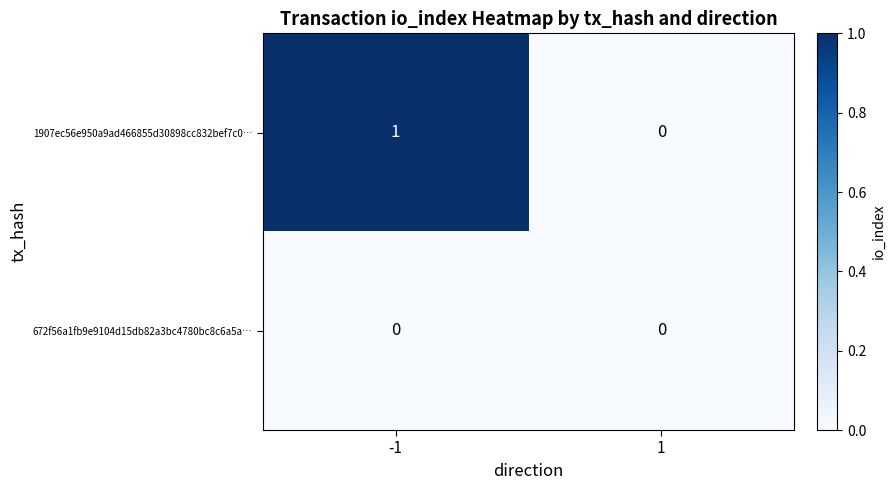

Count the number of data series in this chart.

2